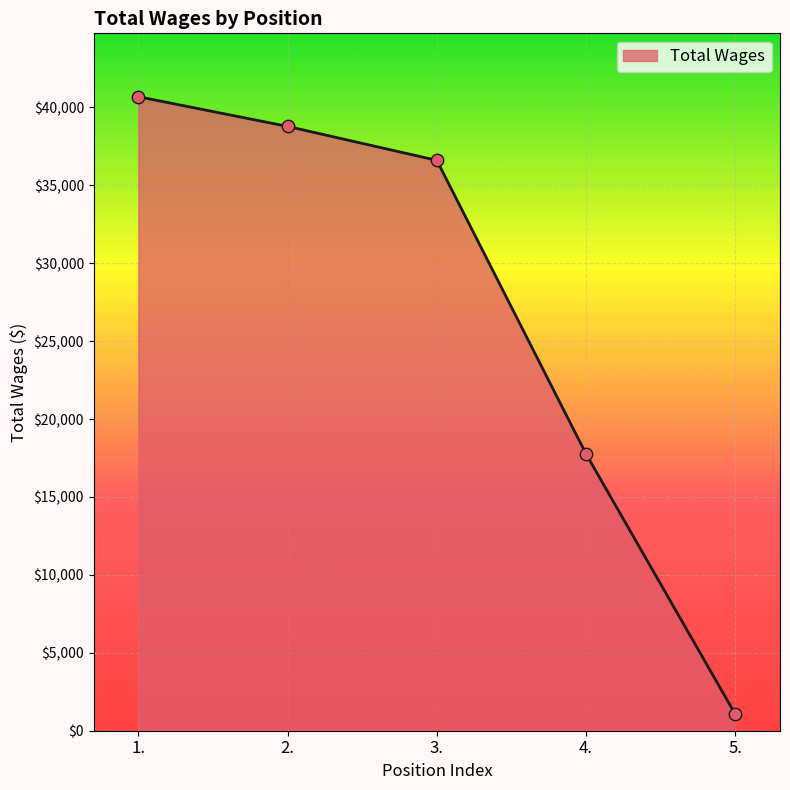

What is the ratio of the value at 4. to the value at 3.?

0.5